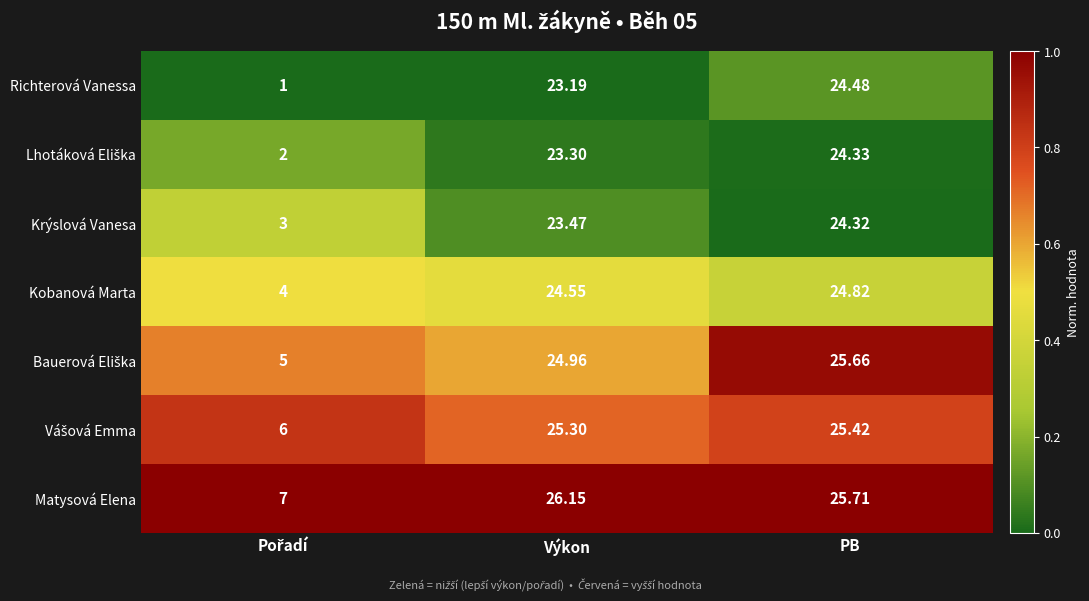

Which series has the widest spread of values?

Richterová Vanessa